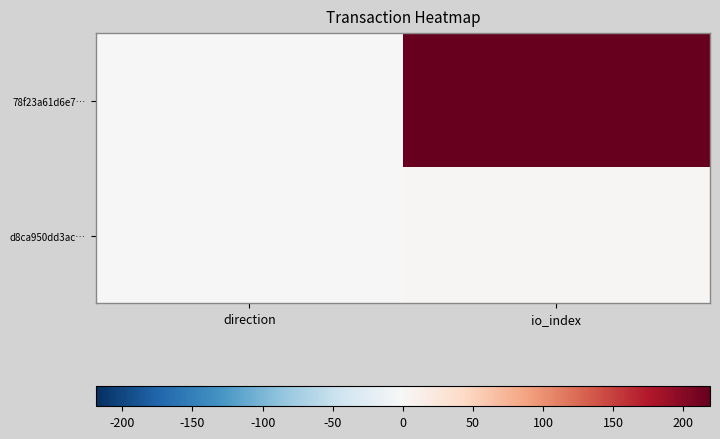

What is the difference between the highest and lowest values at direction?

2